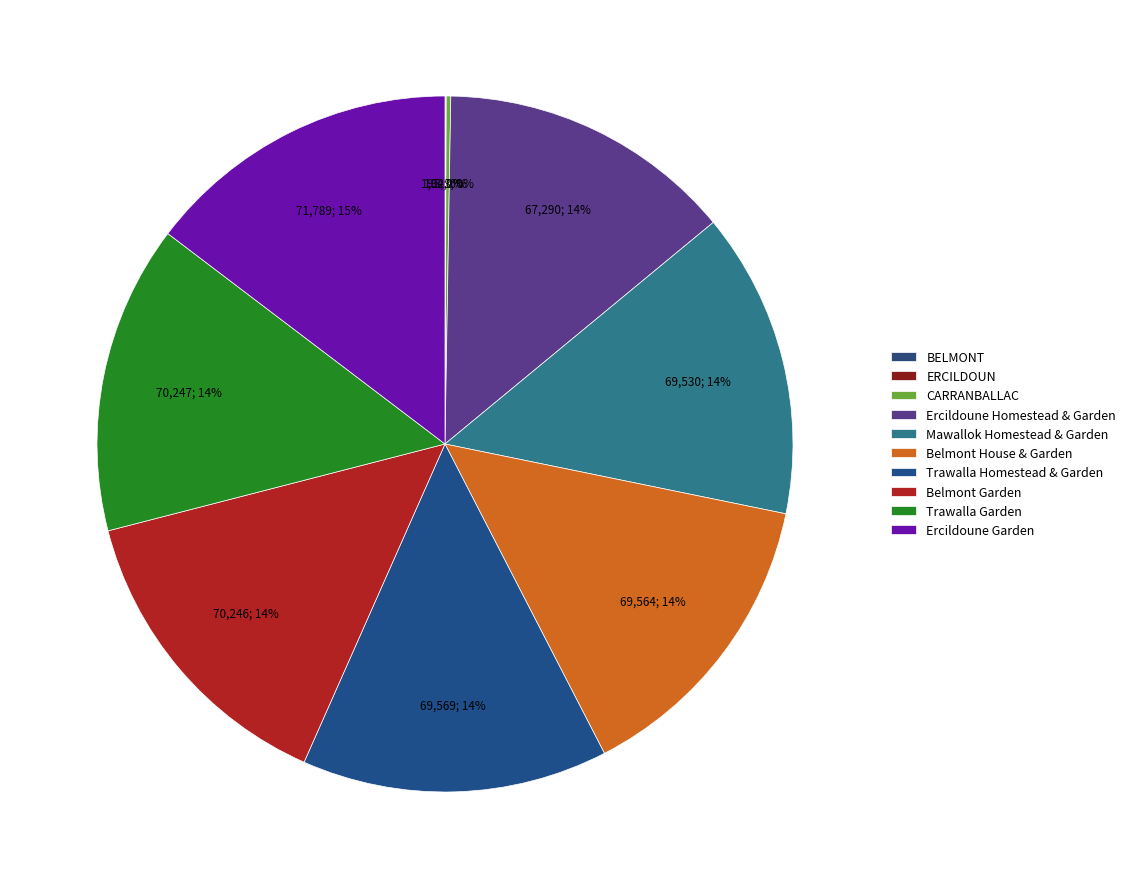

To the nearest percent, what is the difference between the largest and smallest slice percentages?

15%